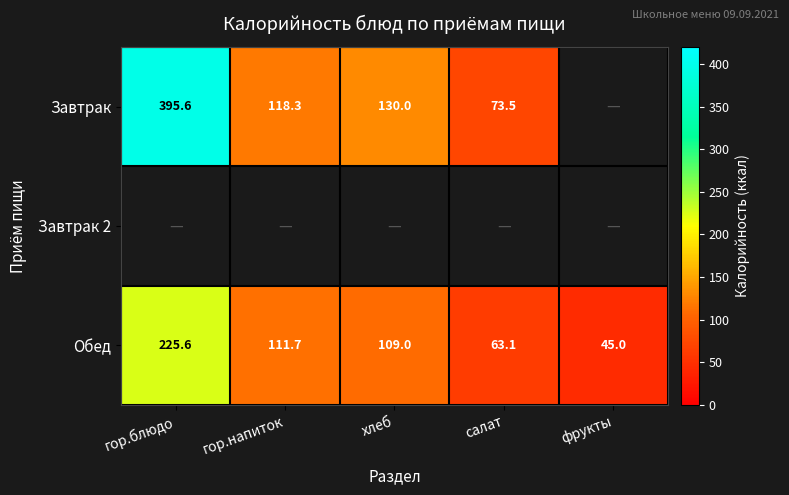

The Обед series shows 45.0 at фрукты. True or false?

True